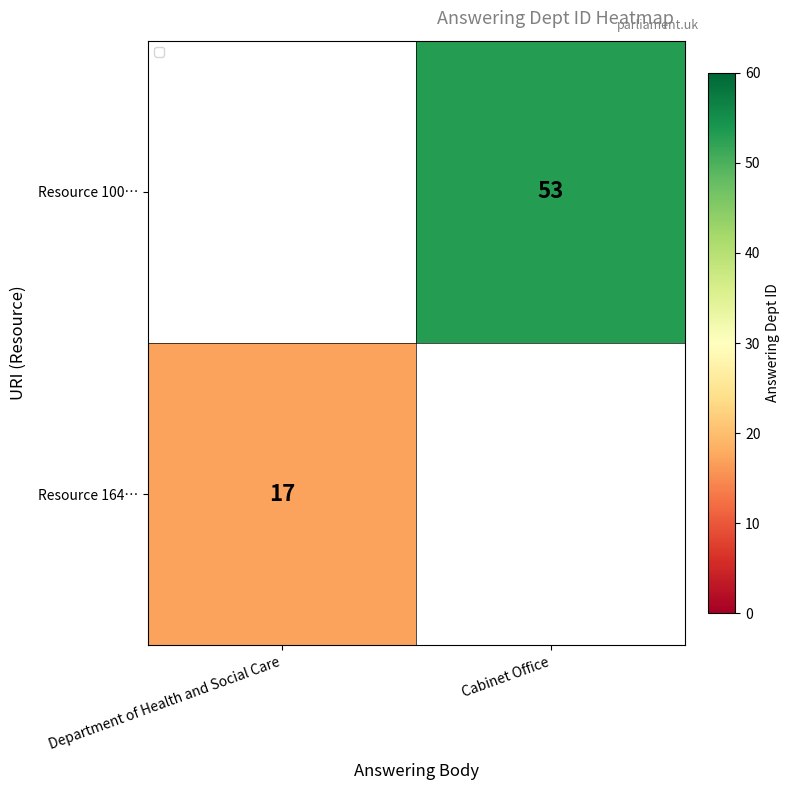

The value of Resource 100… at Cabinet Office is 93. True or false?

False